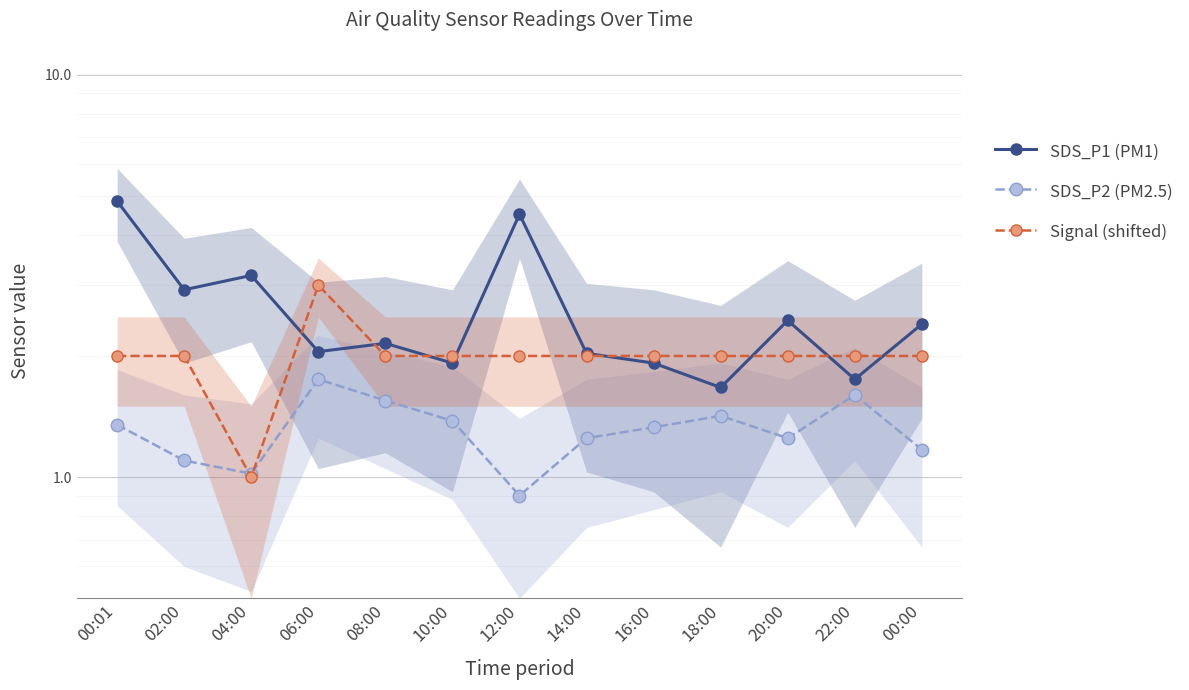

How many intersections are there between SDS_P1 (PM1) and Signal (shifted)?

8